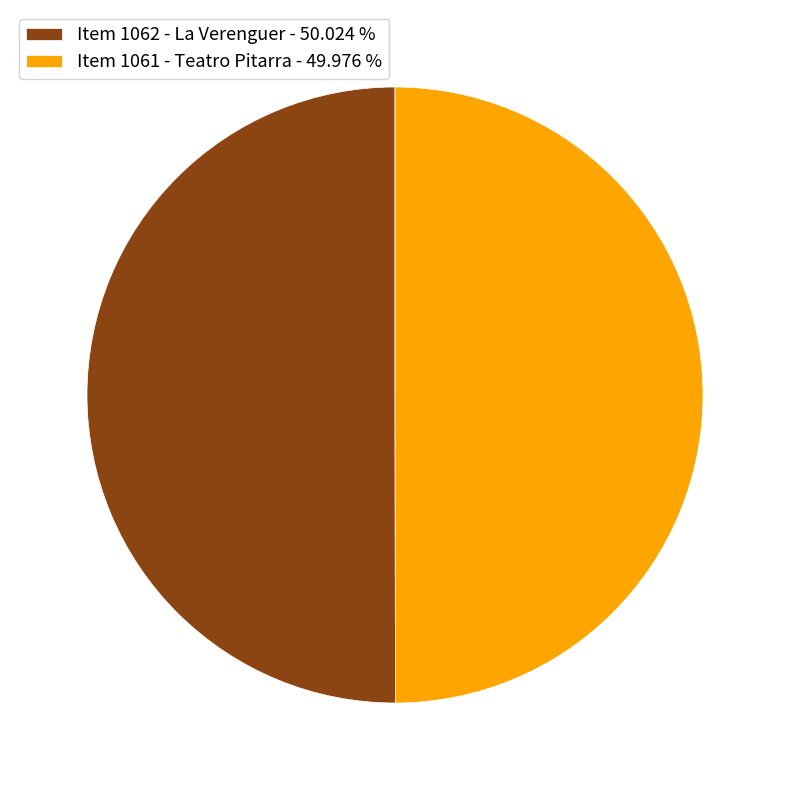

What is the ratio of the value at Item 1061 - Teatro Pitarra - 49.976 % to the value at Item 1062 - La Verenguer - 50.024 %?

1.0